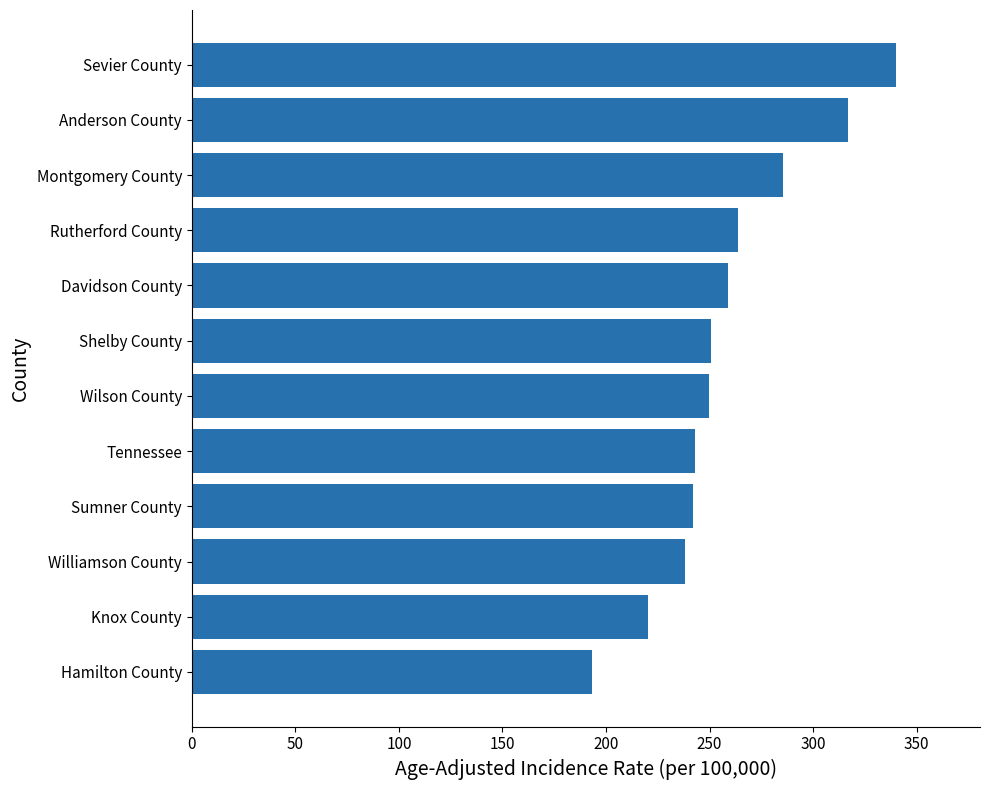

What is the greatest value displayed?

339.8